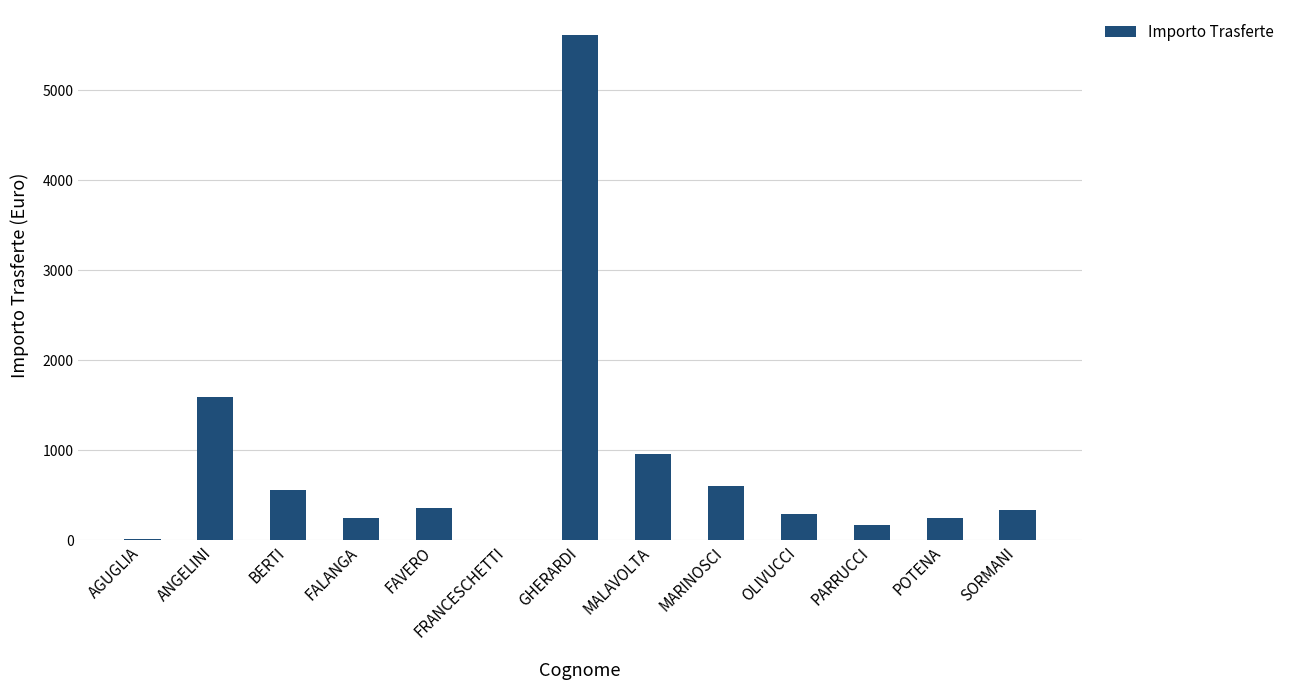

The value at ANGELINI is 1586.2. True or false?

True